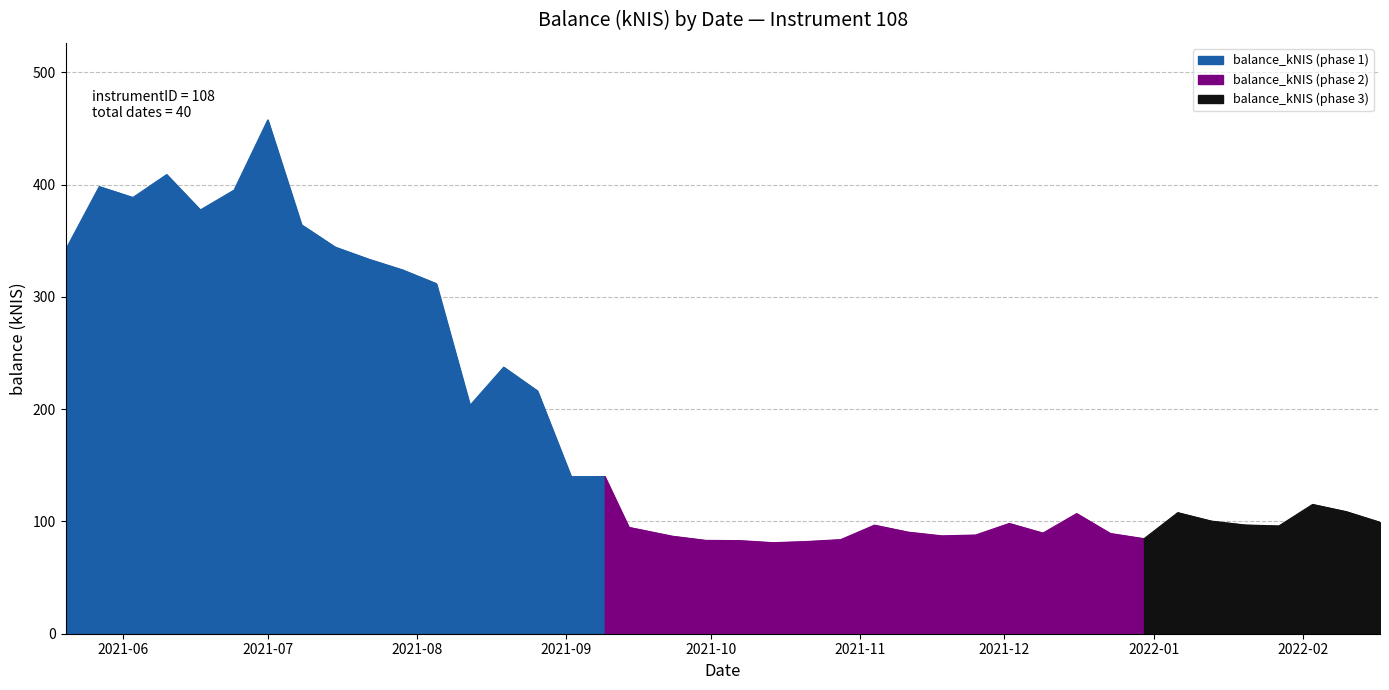

What is the greatest value displayed?

457.6